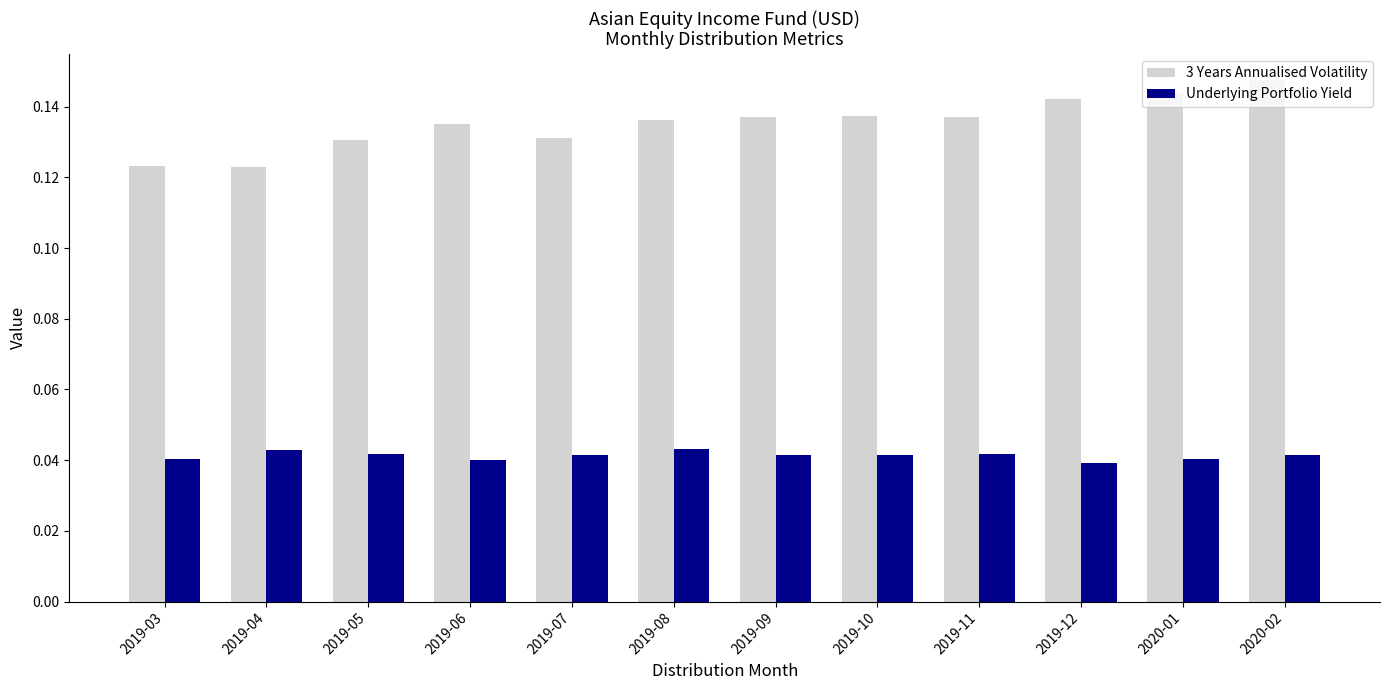

At which category does the chart reach its peak across all series?

2020-02